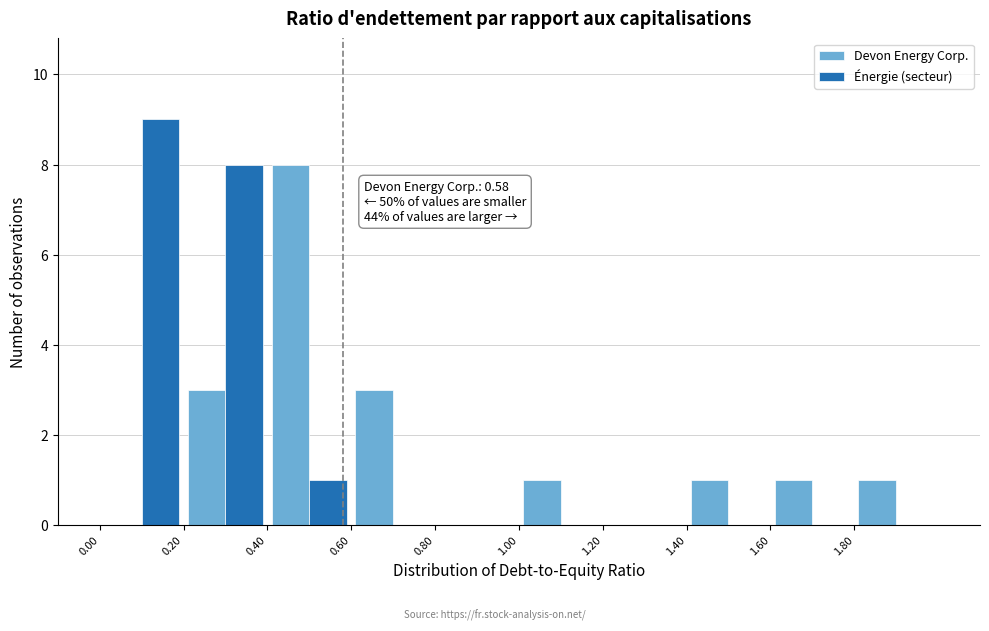

In the Énergie (secteur) series, which range on the x-axis has the tallest bar?

0.0 to 0.2